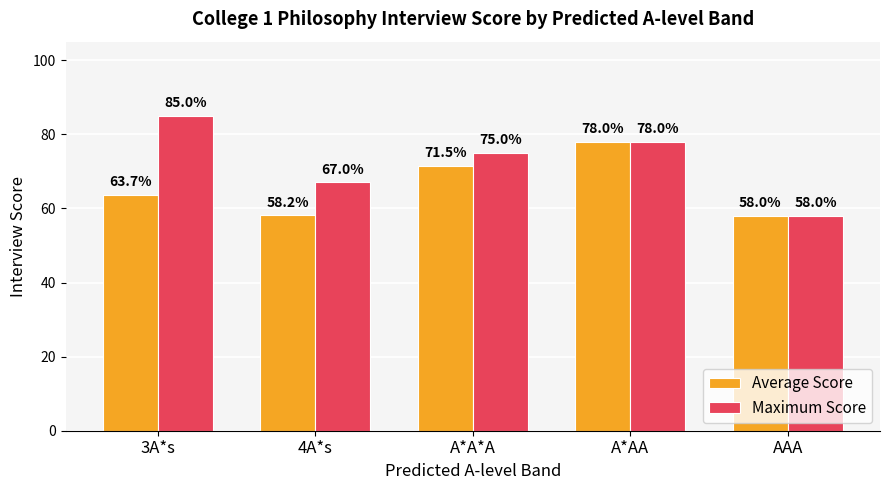

The value of Average Score at AAA is 58.0. True or false?

True